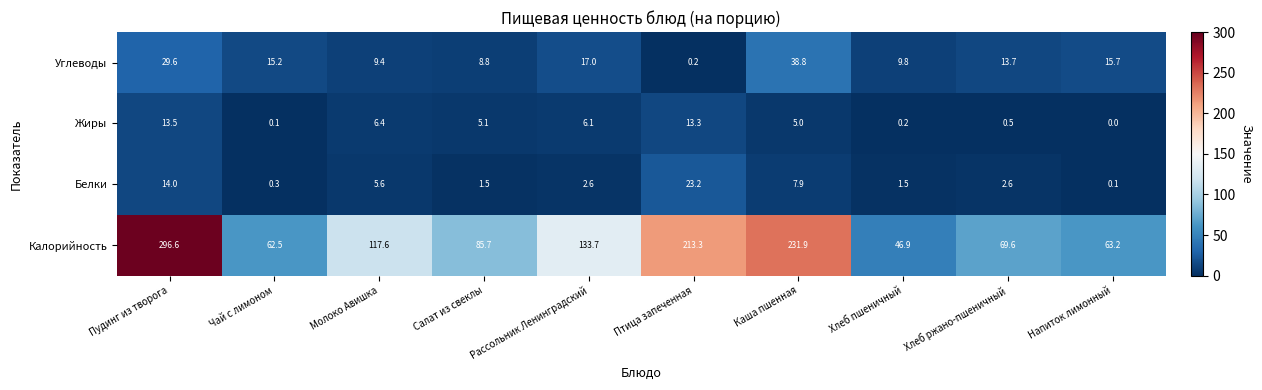

Where does the Углеводы series first go above 15?

Пудинг из творога